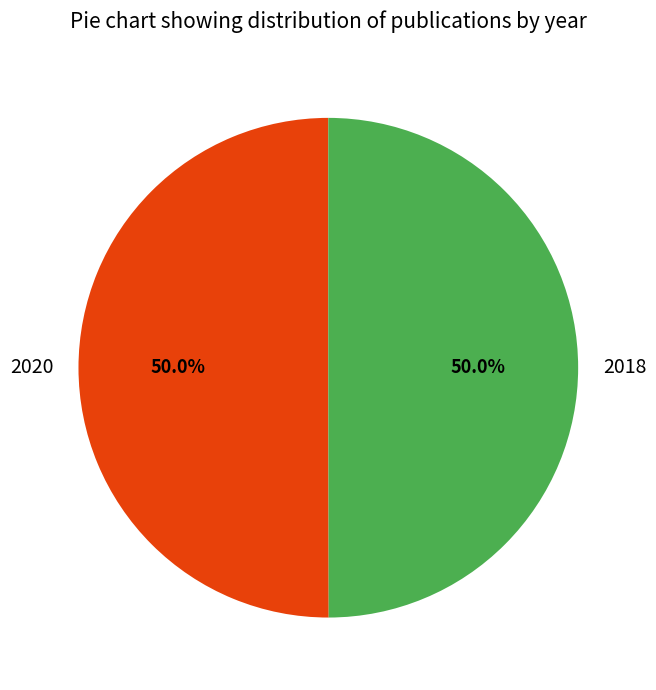

Is it true that 2020 is 50% of the pie?

True